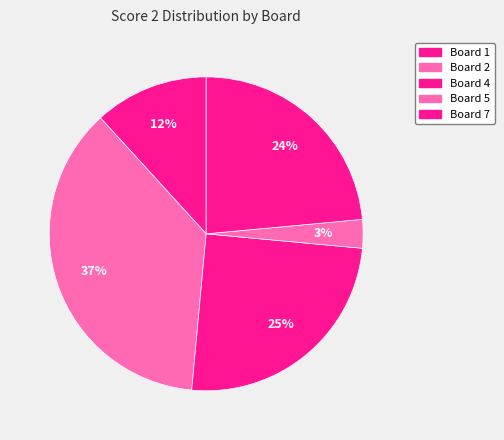

Does any single category account for the majority?

No